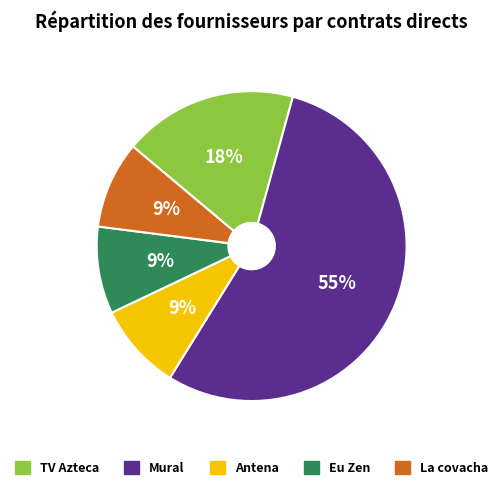

Count the number of slices in the pie.

5